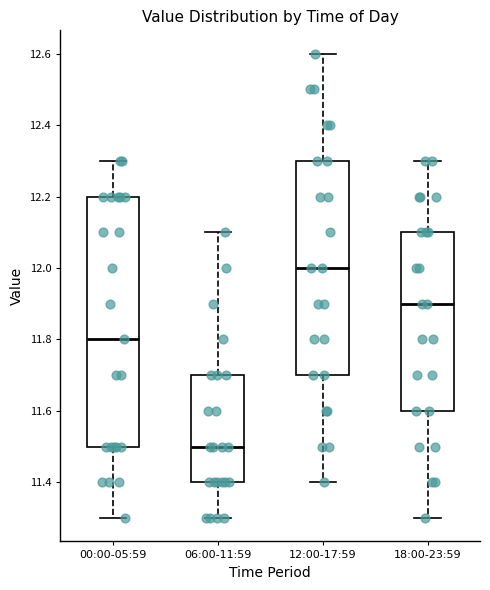

Reading left to right, read every box against the y-axis: the position of its median line, the range the box covers, and the ends of its whiskers. The values are not printed on the chart, so give them approximately, as read against the axis.

00:00-05:59: median 11.8, box 11.5 to 12.2, whiskers 11.3 to 12.3
06:00-11:59: median 11.5, box 11.4 to 11.7, whiskers 11.3 to 12.1
12:00-17:59: median 12.0, box 11.7 to 12.3, whiskers 11.4 to 12.6
18:00-23:59: median 11.9, box 11.6 to 12.1, whiskers 11.3 to 12.3